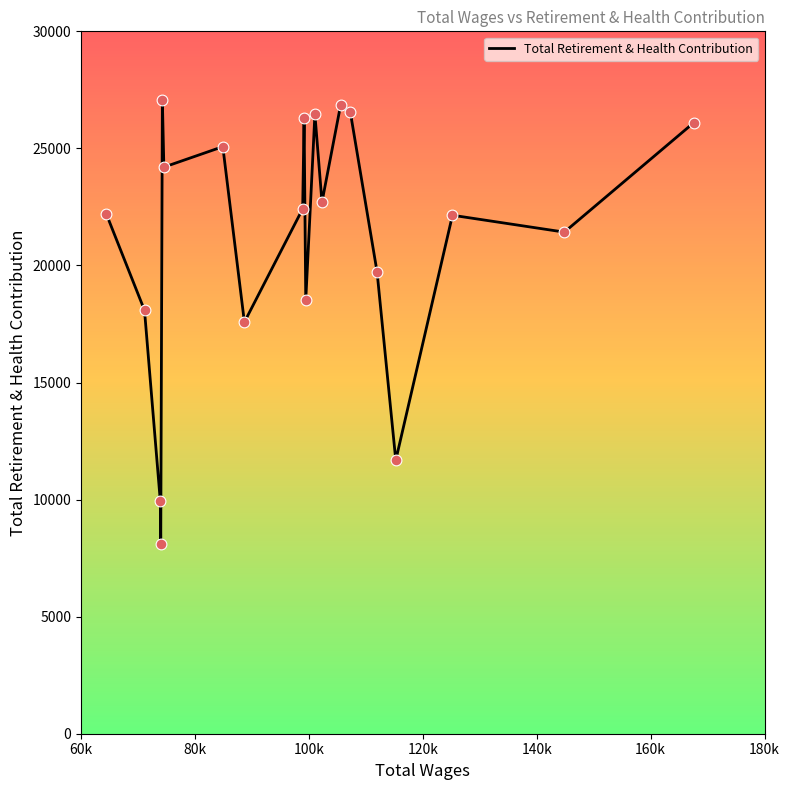

What is the minimum value shown in the chart?

8098